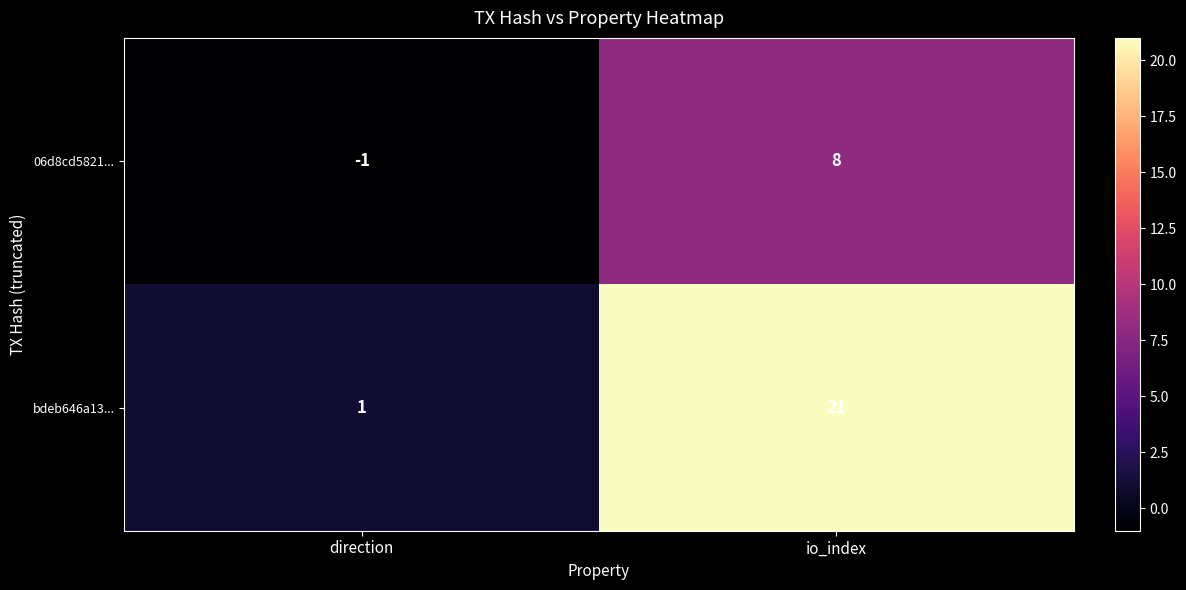

How many series are shown in this chart?

2